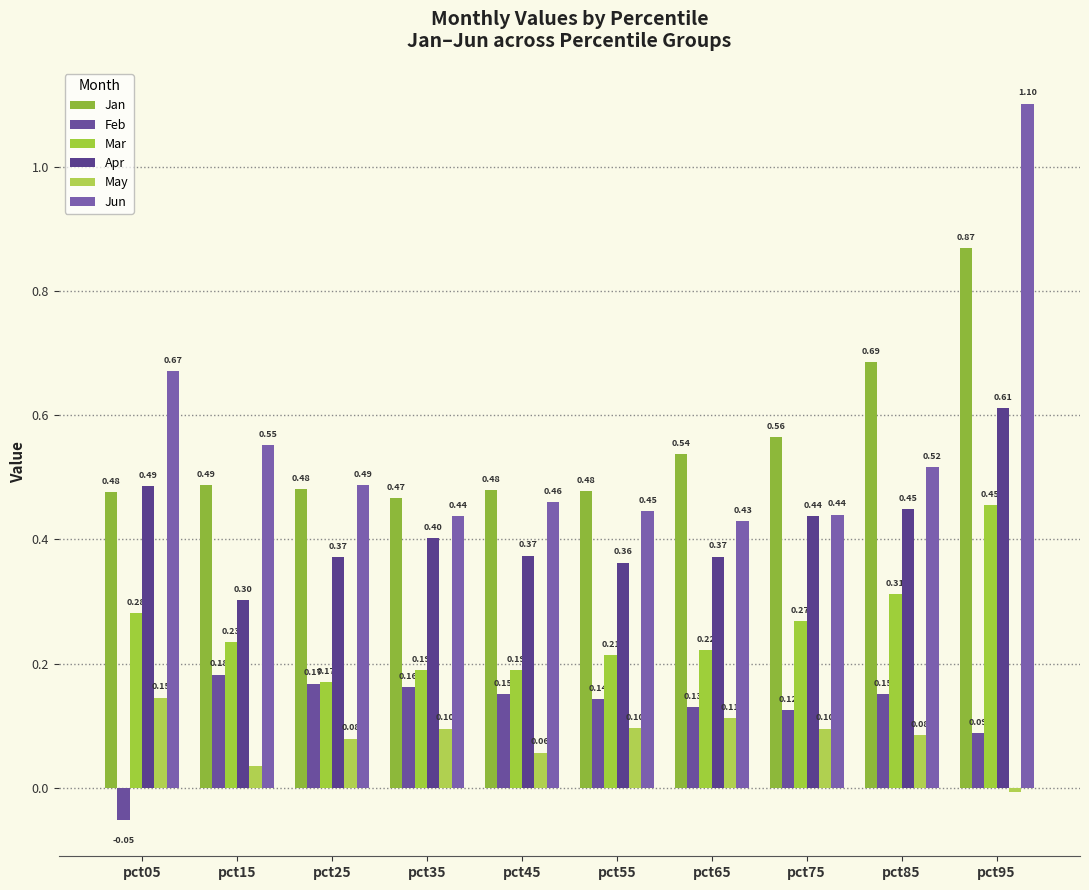

At pct05, list the series in order from largest to smallest.

Jun, Apr, Jan, Mar, May, Feb